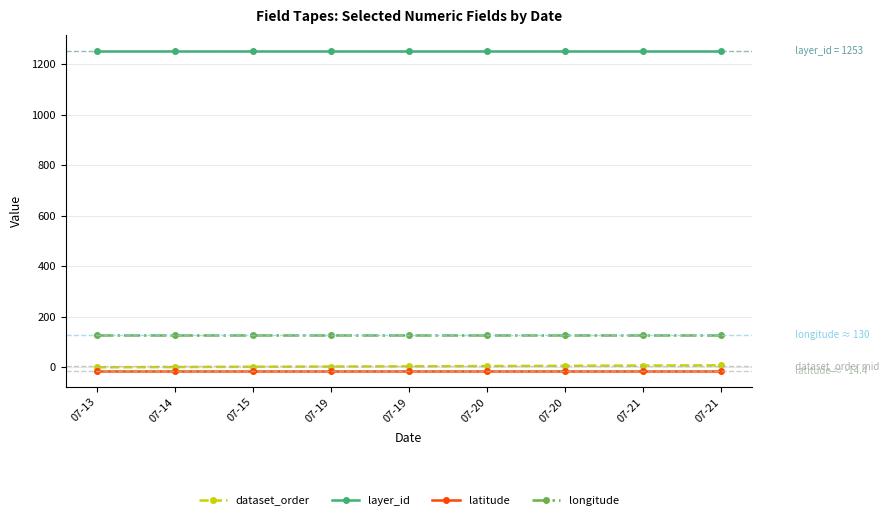

Is it true that dataset_order equals 1.8 at 07-19?

False